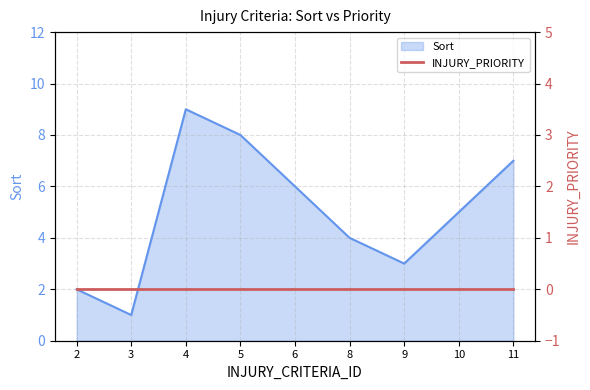

Reading right to left, what are all the values shown in this chart?

7	5	3	4	6	8	9	1	2